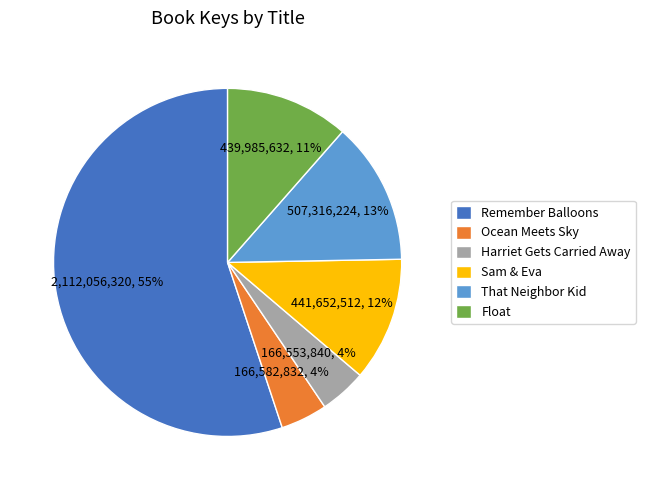

Which category has the biggest portion of the pie?

Remember Balloons